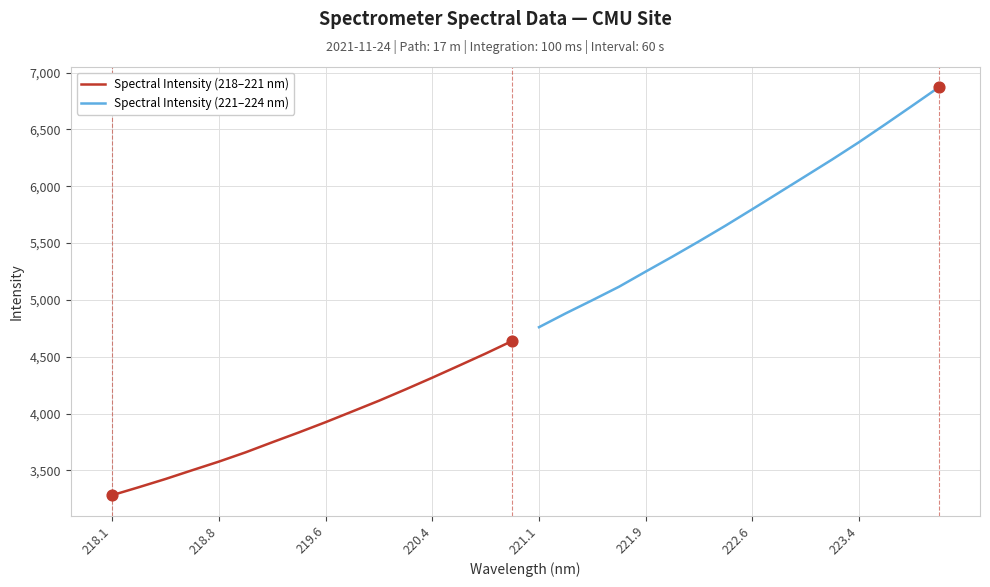

What are all the series names shown in the legend?

Spectral Intensity (218–221 nm), Spectral Intensity (221–224 nm)